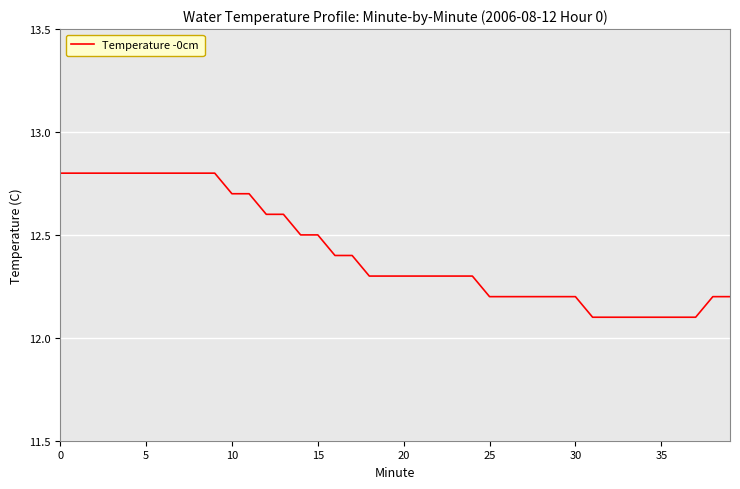

What is the difference between the maximum and minimum values?

0.7